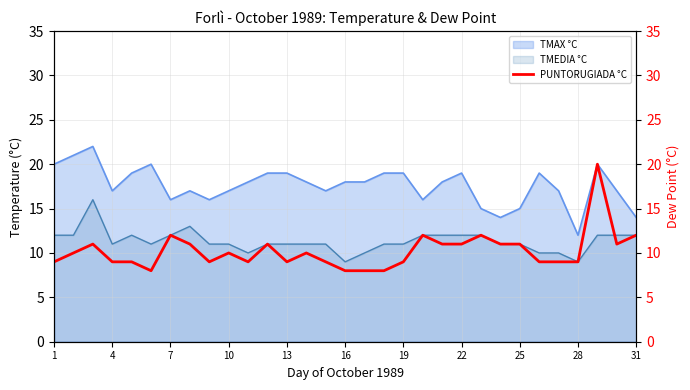

The TMEDIA °C series shows 3 at 4. True or false?

False